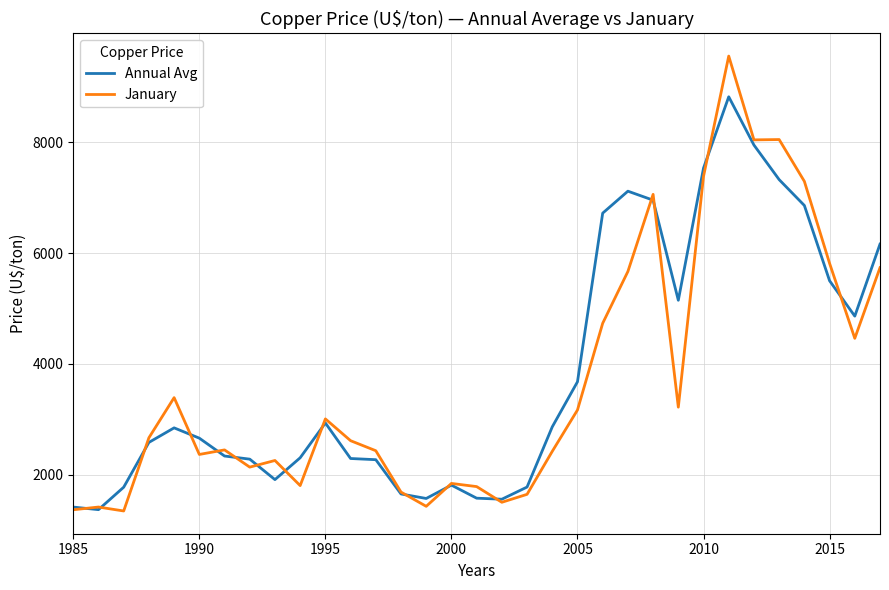

What is the lowest value of the Annual Avg series?

1370.9